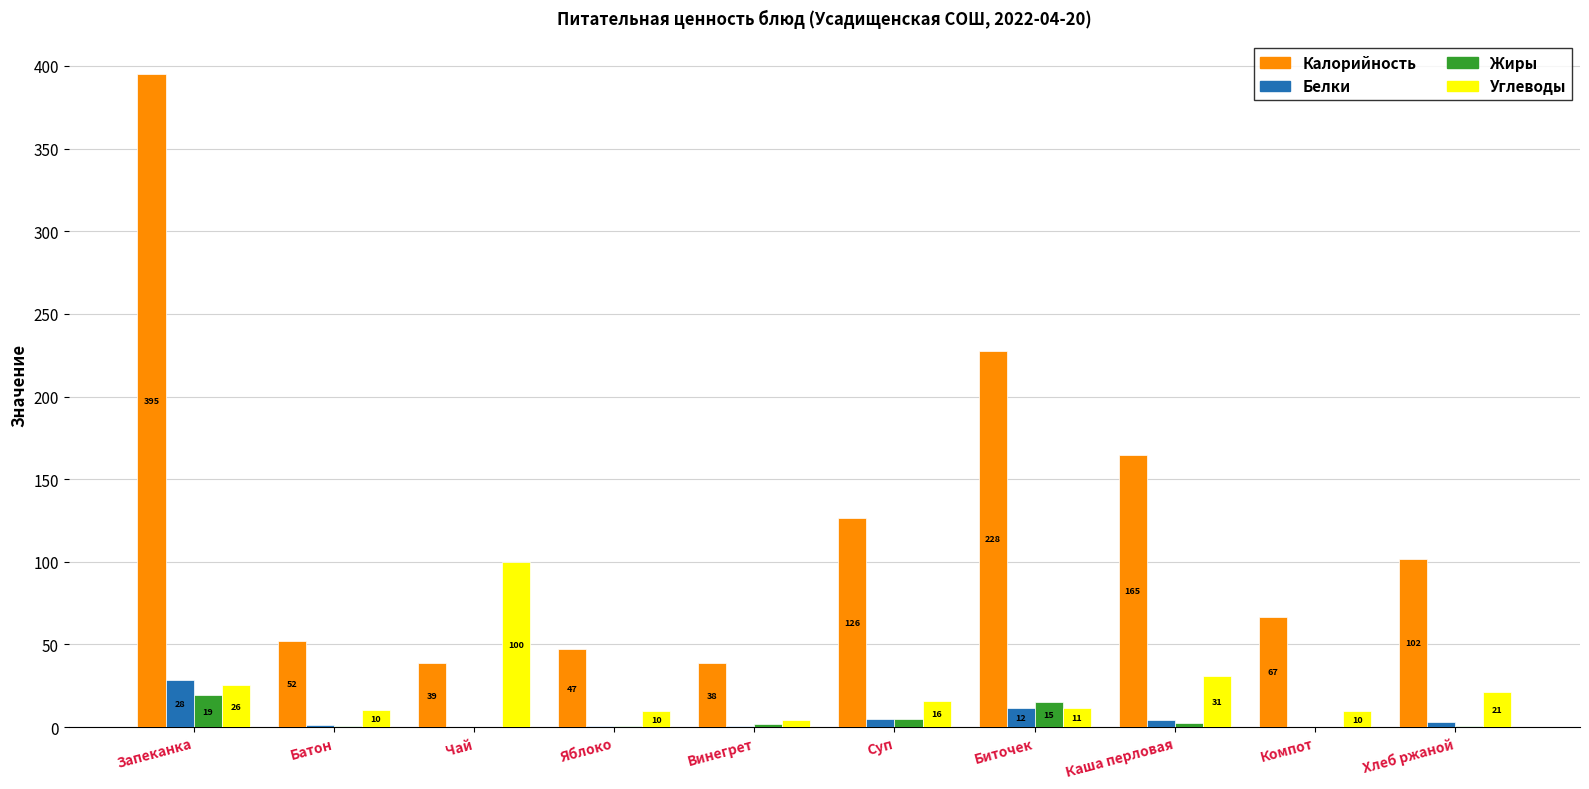

What position from the left is Компот?

9